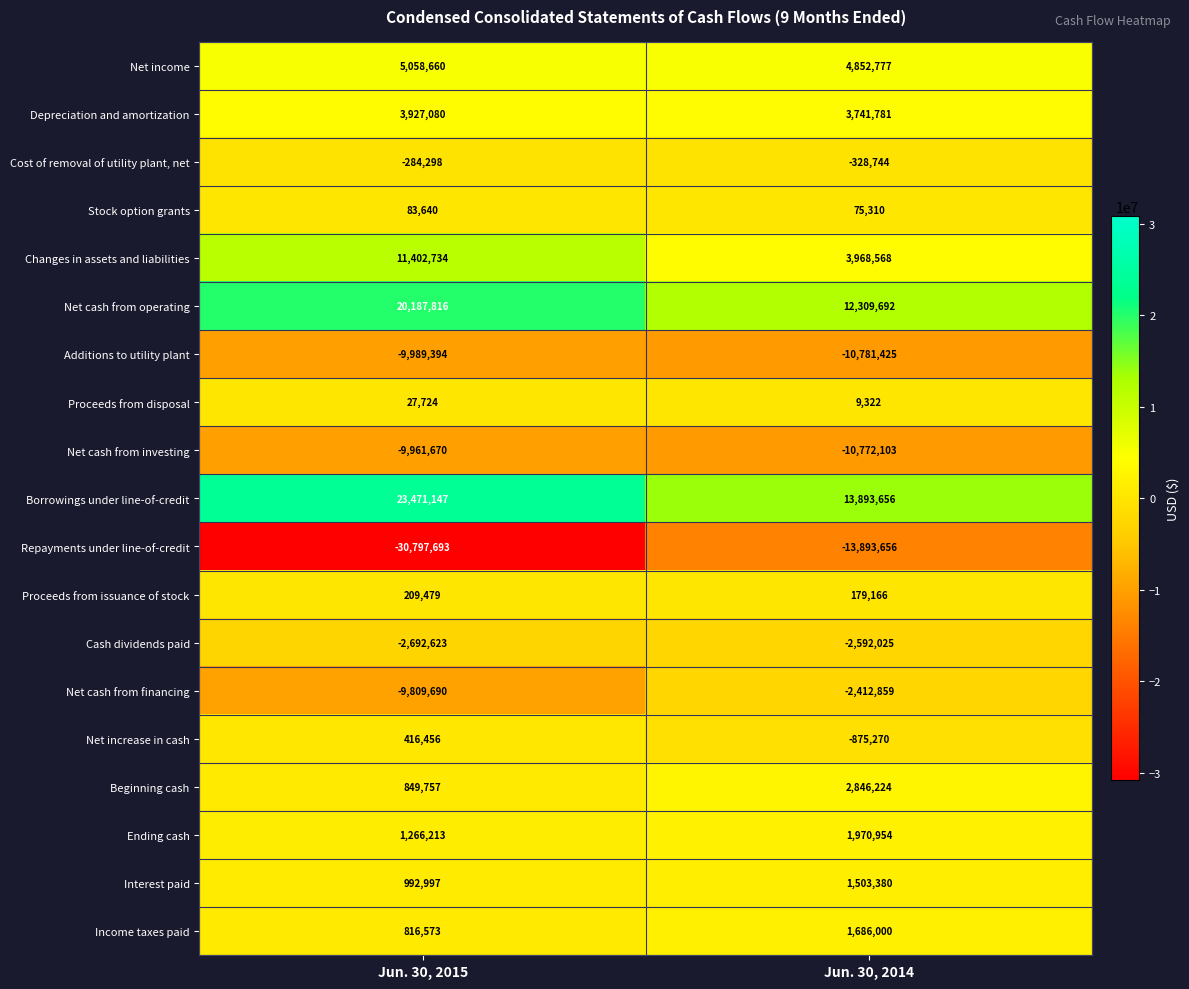

List the series in order of their peak value, lowest first.

Repayments under line-of-credit, Additions to utility plant, Net cash from investing, Cash dividends paid, Net cash from financing, Cost of removal of utility plant, net, Proceeds from disposal, Stock option grants, Proceeds from issuance of stock, Net increase in cash, Interest paid, Income taxes paid, Ending cash, Beginning cash, Depreciation and amortization, Net income, Changes in assets and liabilities, Net cash from operating, Borrowings under line-of-credit